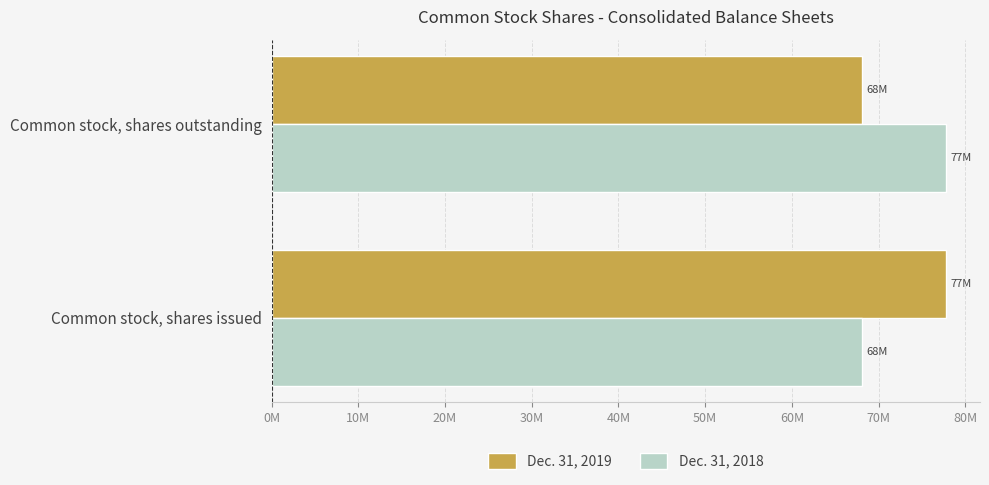

What are all the series names shown in the legend?

Dec. 31, 2019, Dec. 31, 2018